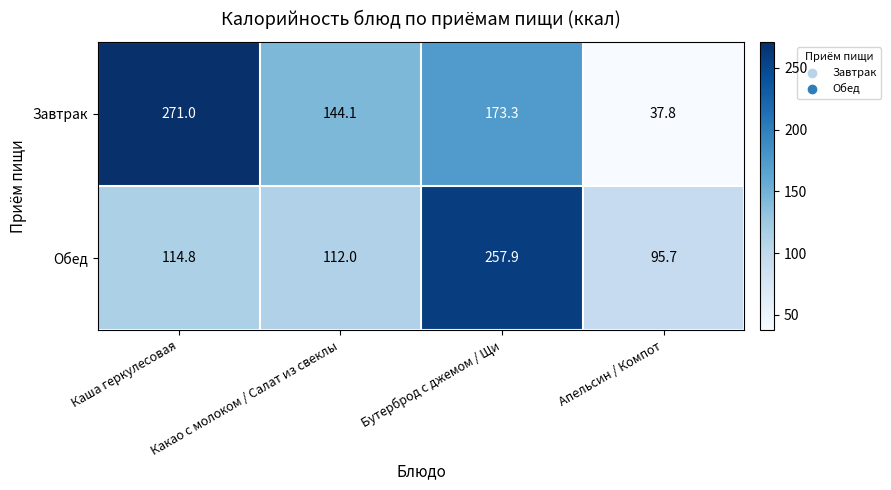

What is the difference between the highest and lowest values at Какао с молоком / Салат из свеклы?

32.1